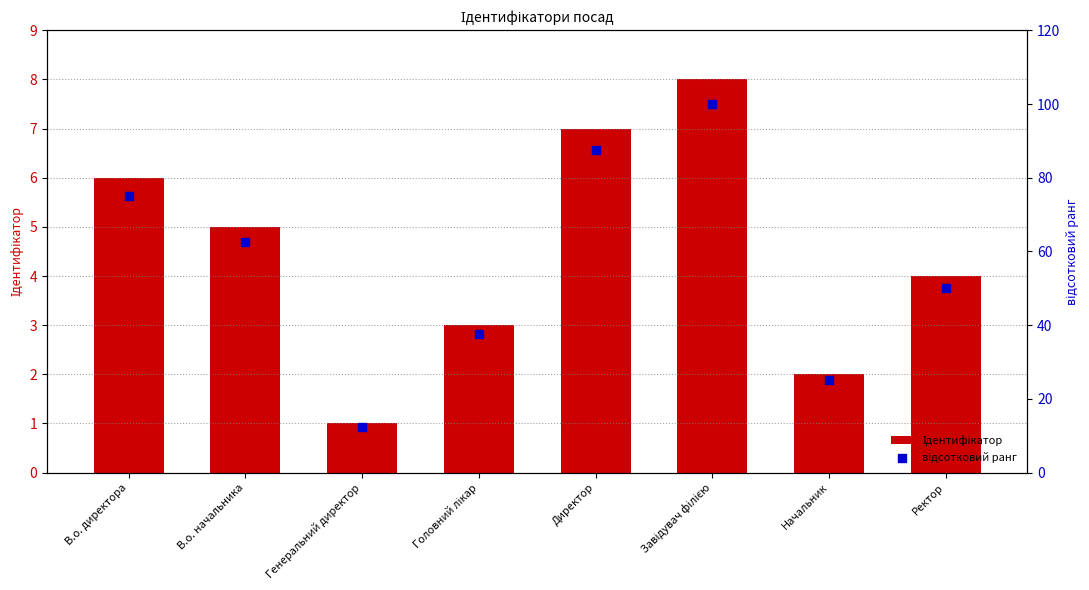

What are all the series names shown in the legend?

Ідентифікатор, відсотковий ранг